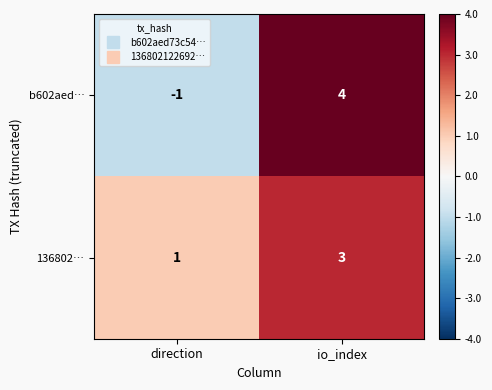

Rank the series at io_index from lowest to highest value.

136802…, b602aed…